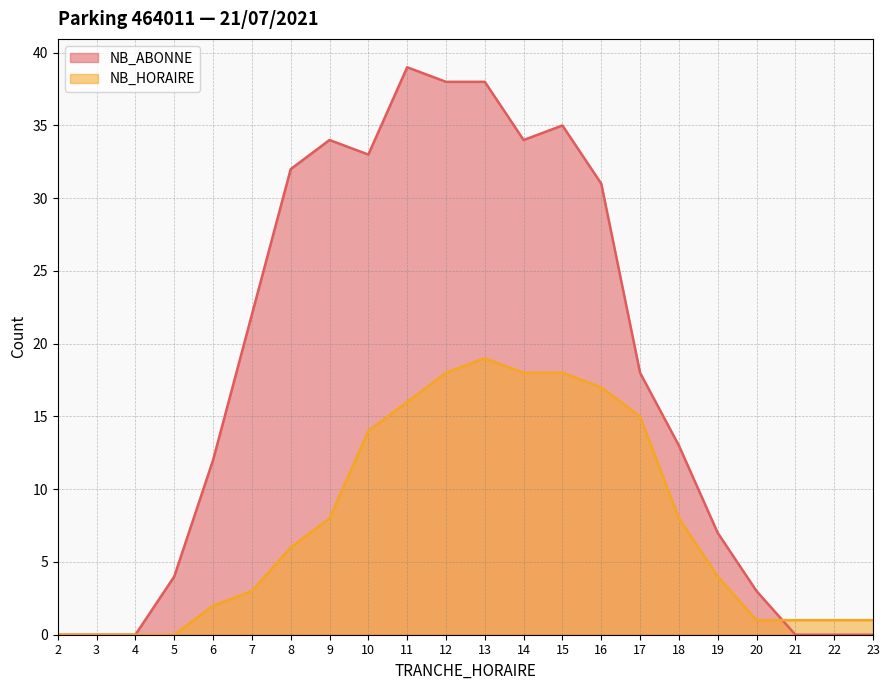

At how many categories does at least one series exceed 19?

10